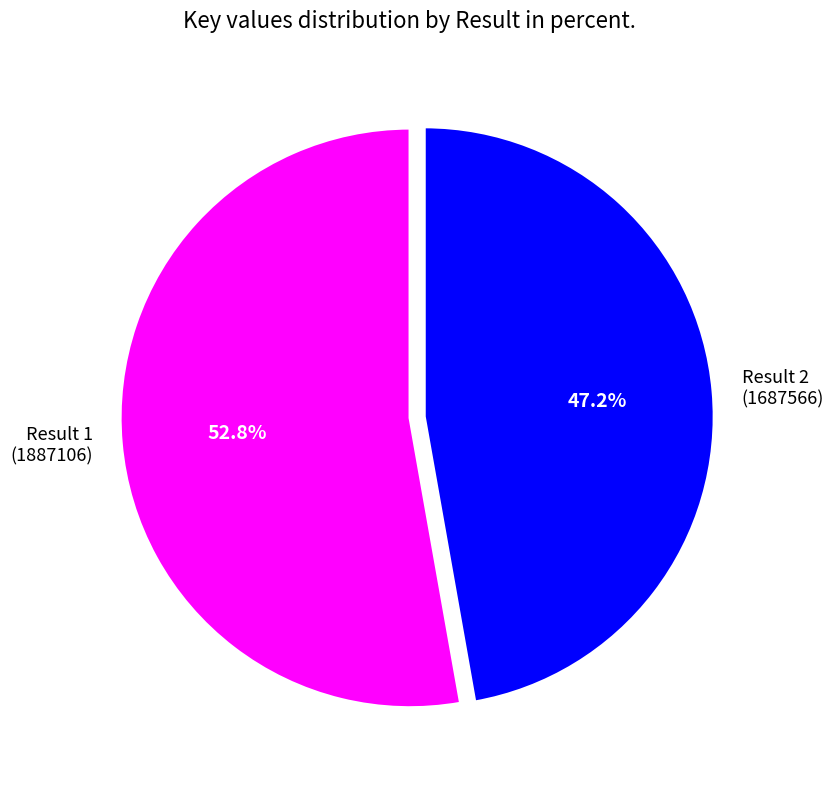

Is there any slice that represents more than half of the pie?

Yes